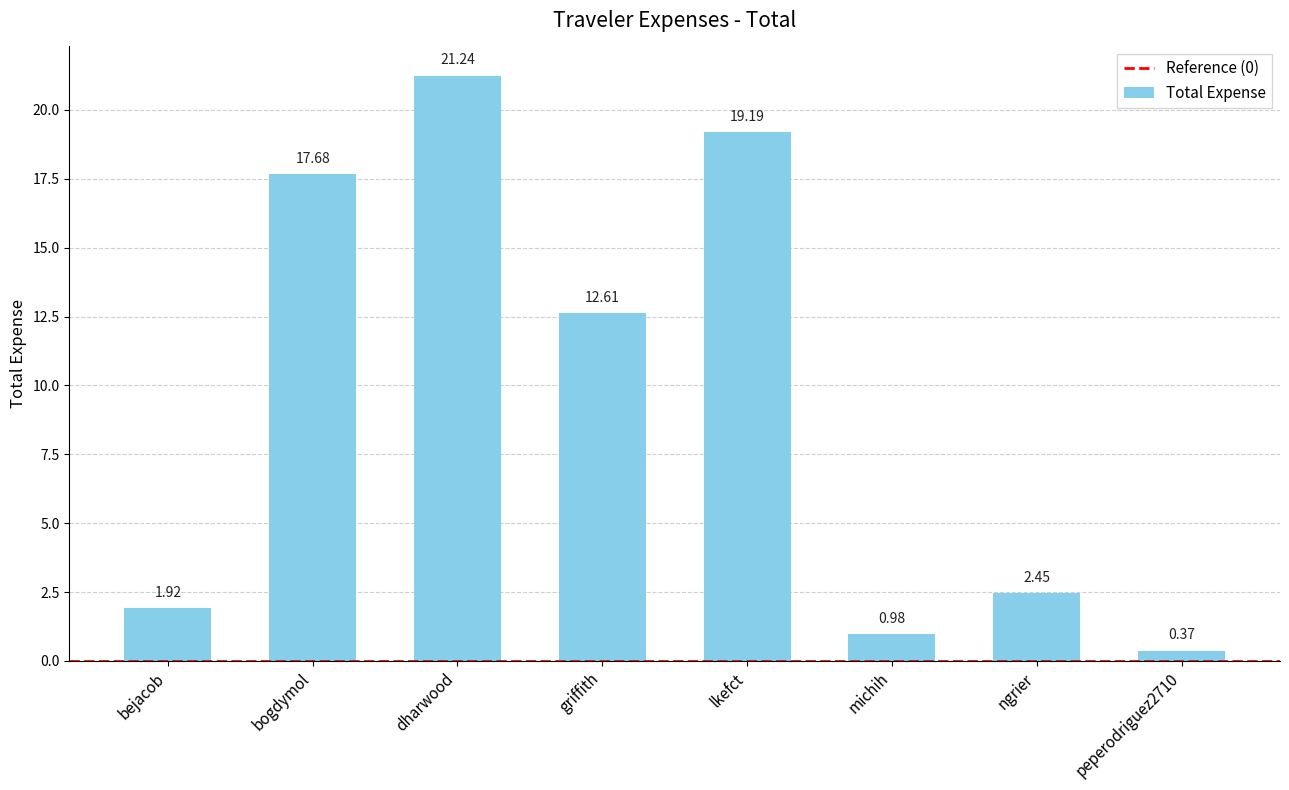

List the labels in order of value, smallest first.

peperodriguez2710, michih, bejacob, ngrier, griffith, bogdymol, lkefct, dharwood